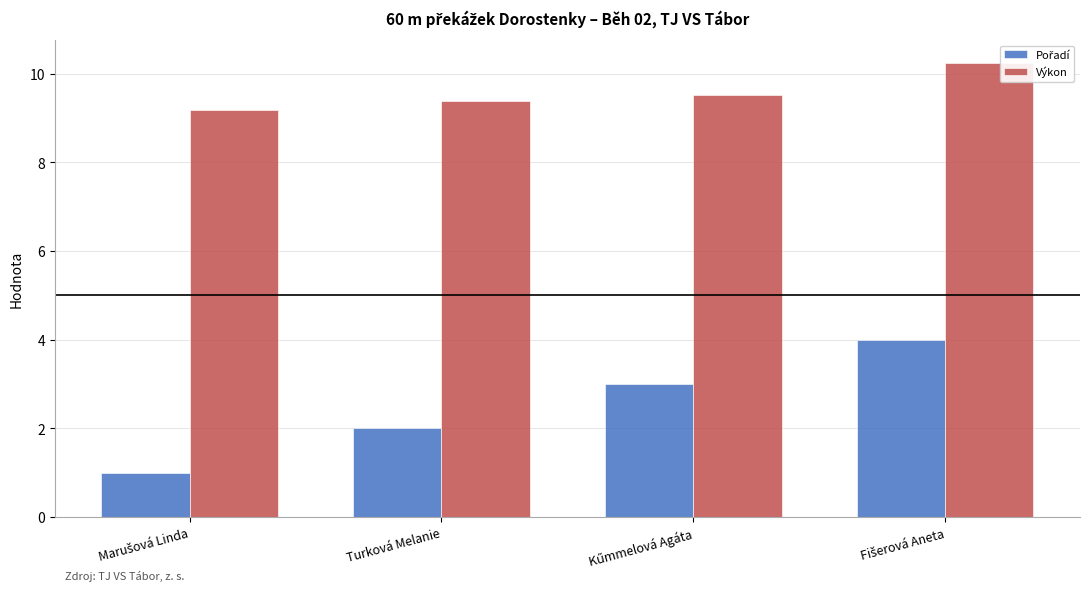

How many data points does each series have?

4